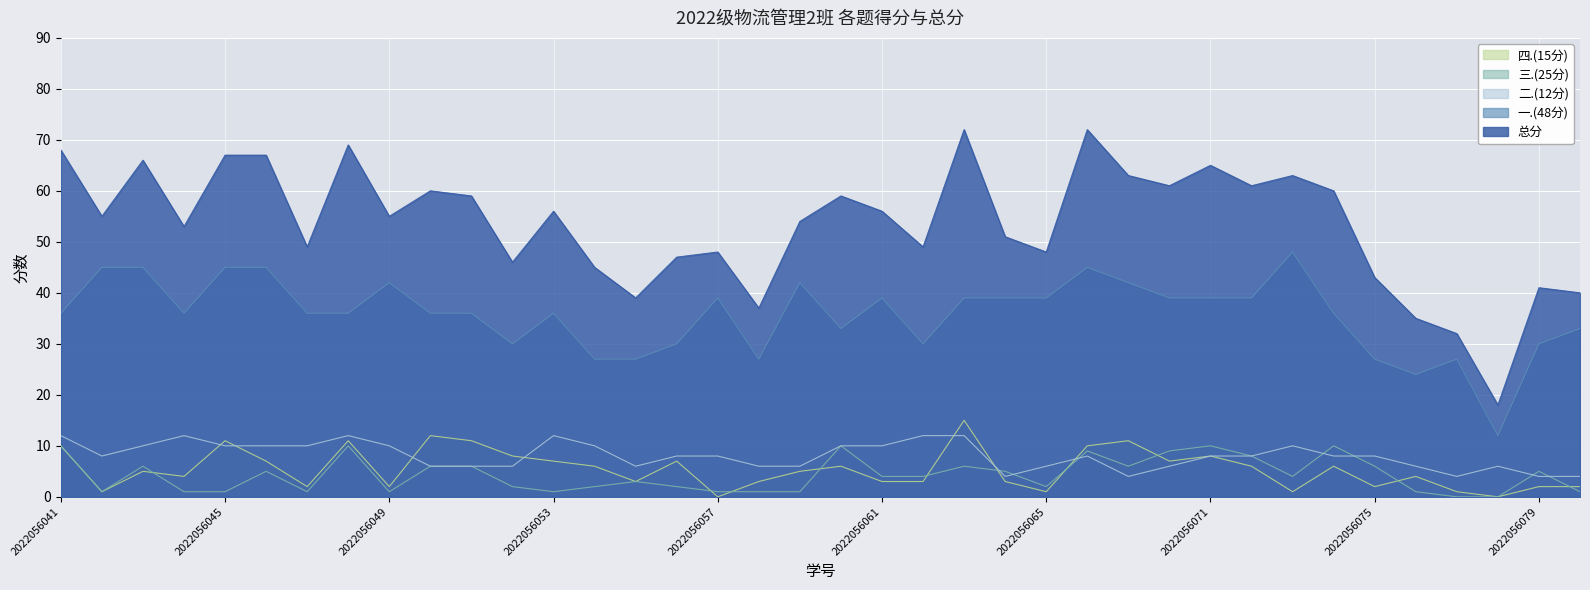

List the labels in order of 四.(15分) value, smallest first.

2022056057, 2022056078, 2022056042, 2022056065, 2022056073, 2022056077, 2022056047, 2022056049, 2022056075, 2022056079, 2022056080, 2022056055, 2022056058, 2022056061, 2022056062, 2022056064, 2022056044, 2022056076, 2022056043, 2022056059, 2022056054, 2022056060, 2022056072, 2022056074, 2022056046, 2022056053, 2022056056, 2022056070, 2022056052, 2022056071, 2022056041, 2022056066, 2022056045, 2022056048, 2022056051, 2022056069, 2022056050, 2022056063